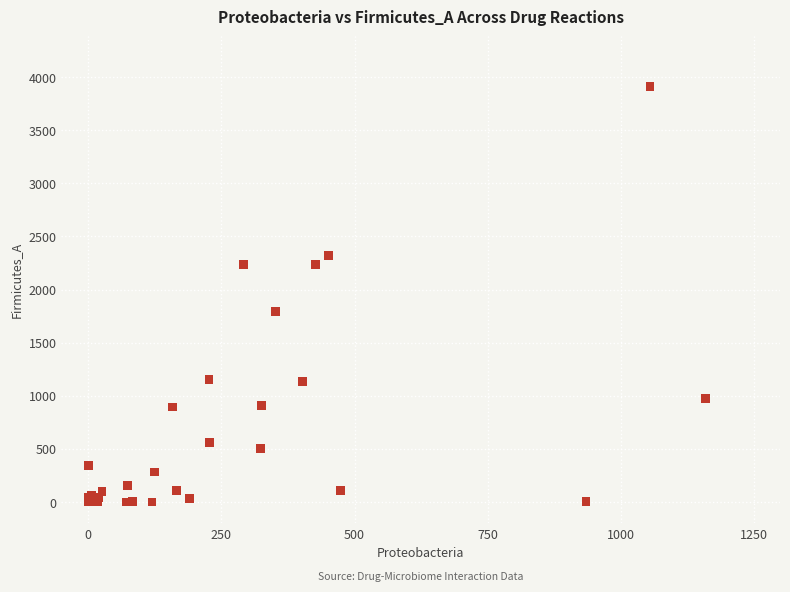

What Y value in the scatter plot is closest to 1956?

1795